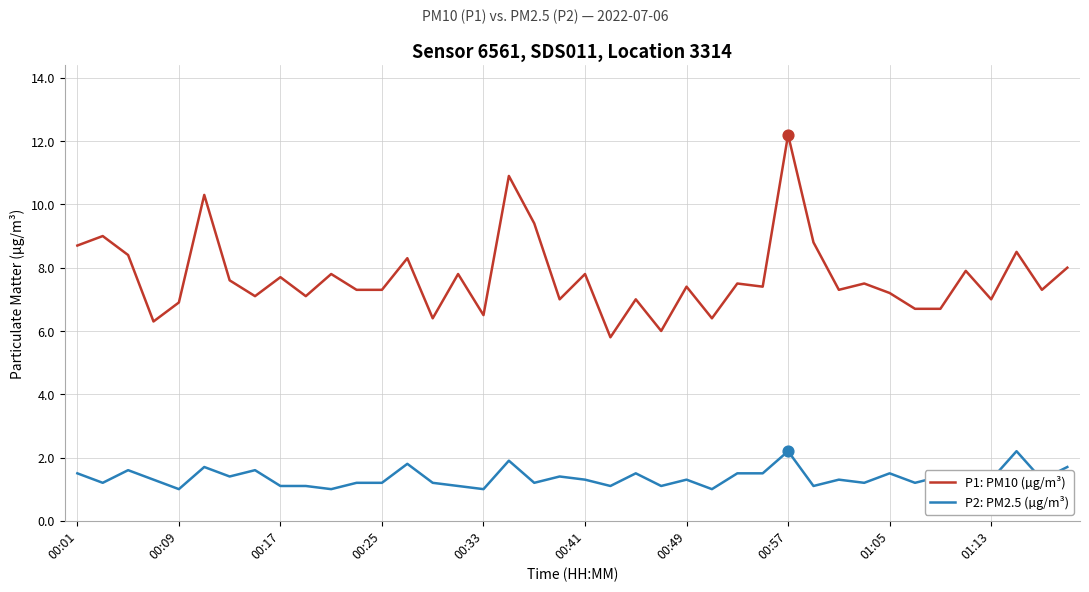

Which series has the largest range (max minus min)?

P1: PM10 (µg/m³)